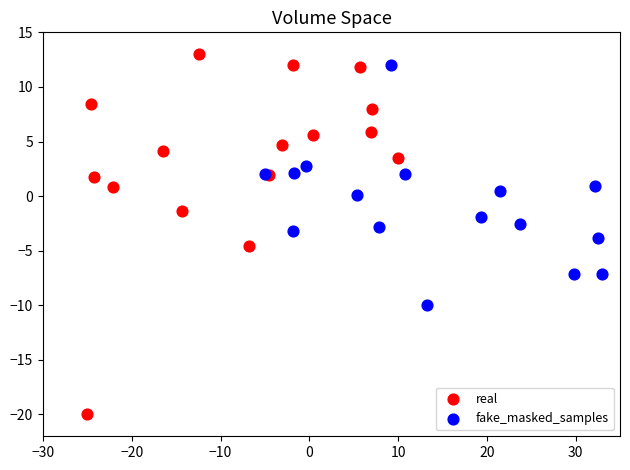

Which series has the largest Y range (max minus min)?

real